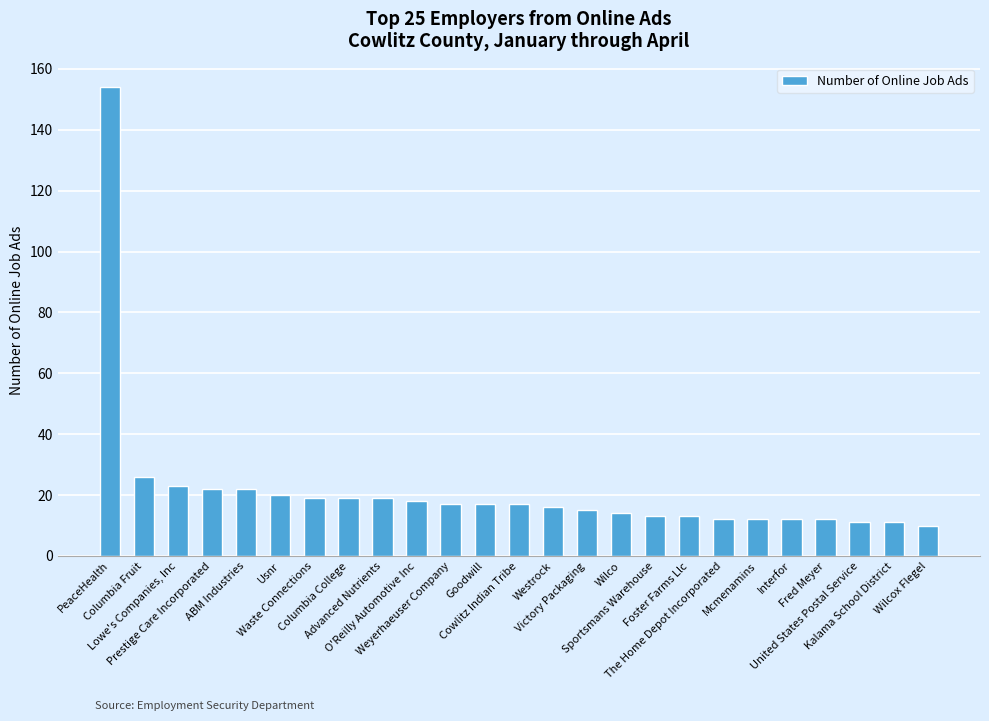

Reading left to right, what are all the values shown in this chart?

PeaceHealth=154	Columbia Fruit=26	Lowe's Companies, Inc=23	Prestige Care Incorporated=22	ABM Industries=22	Usnr=20	Waste Connections=19	Columbia College=19	Advanced Nutrients=19	O'Reilly Automotive Inc=18	Weyerhaeuser Company=17	Goodwill=17	Cowlitz Indian Tribe=17	Westrock=16	Victory Packaging=15	Wilco=14	Sportsmans Warehouse=13	Foster Farms Llc=13	The Home Depot Incorporated=12	Mcmenamins=12	Interfor=12	Fred Meyer=12	United States Postal Service=11	Kalama School District=11	Wilcox Flegel=10